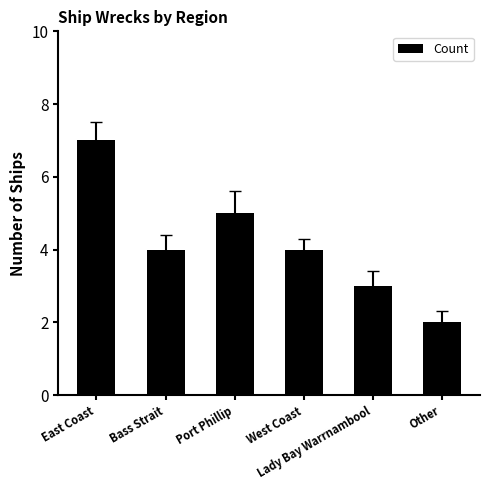

What is the sum of all values?

25